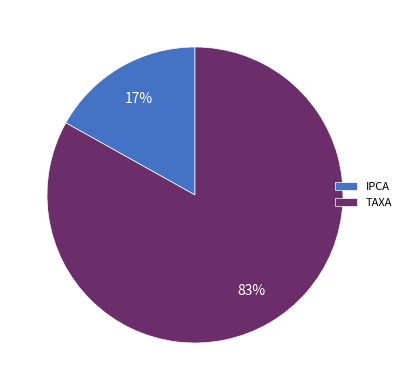

True or false: TAXA accounts for 96% of the total.

False